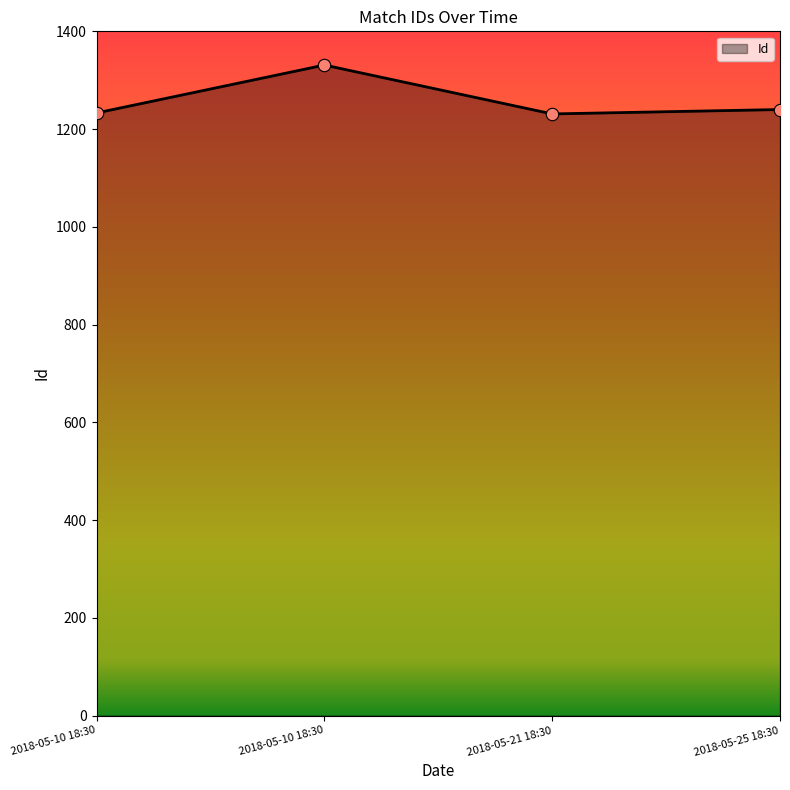

What is the change in value from 2018-05-10 18:30 to 2018-05-21 18:30?

-100